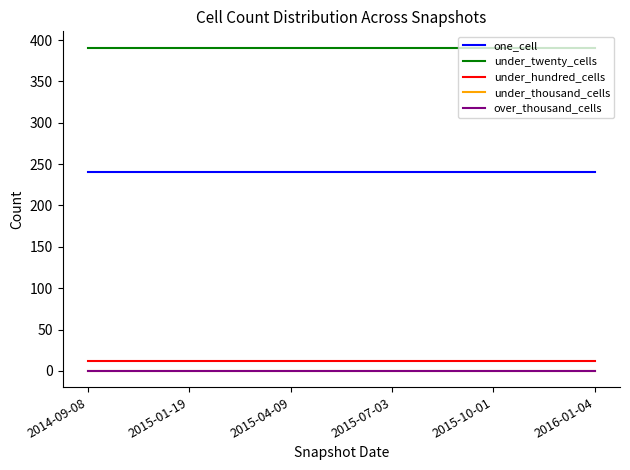

What is the label of the 3rd point from the right?

2015-07-03